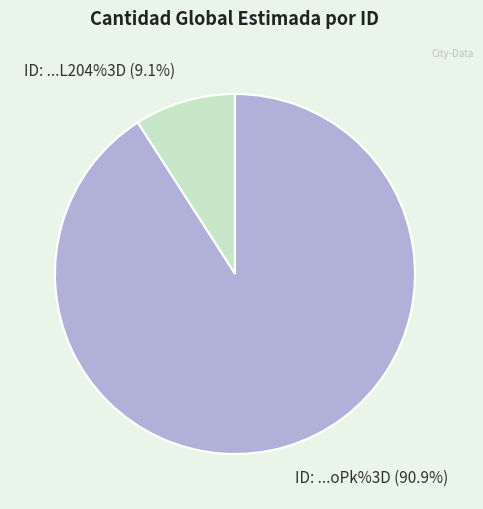

True or false: xAWiSWbjoPk%3D accounts for 91% of the total.

True